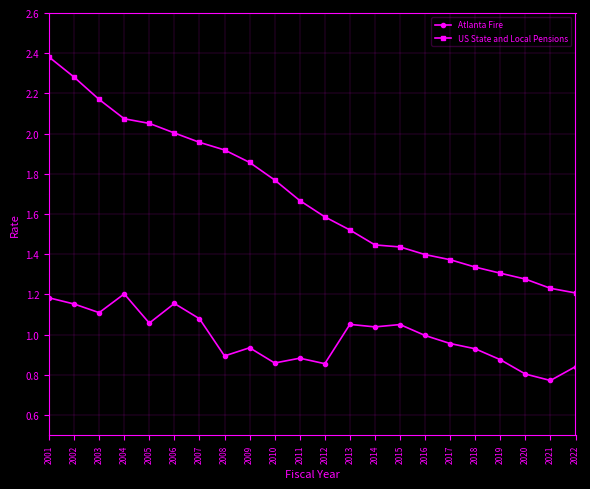

Is the value of US State and Local Pensions at 2006 greater than the value of Atlanta Fire at 2020?

Yes